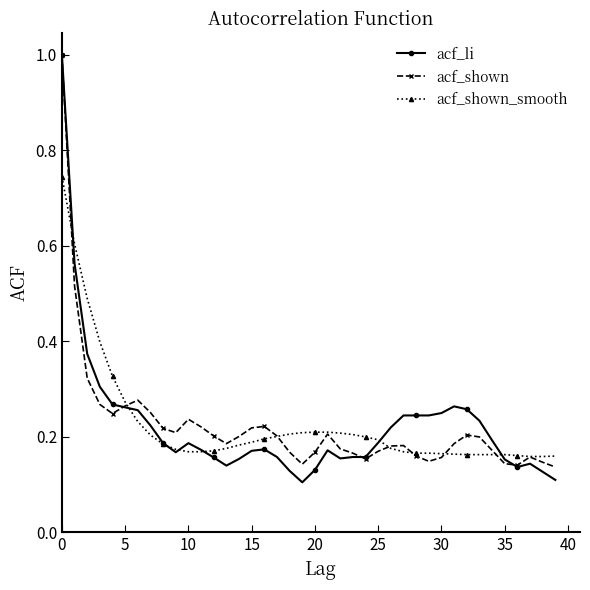

What is the maximum value for acf_shown?

1.0